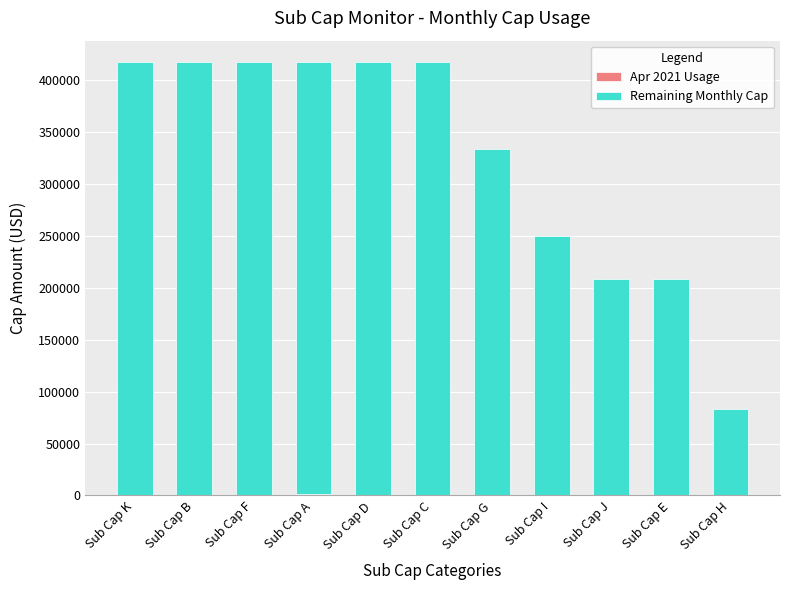

What is the total value across all series at Sub Cap B?

416666.7